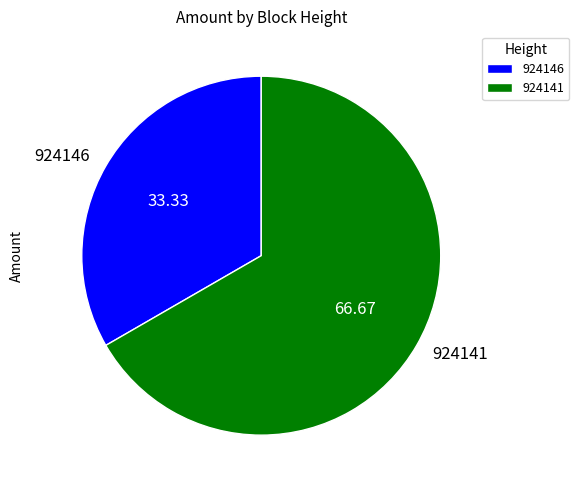

Combined, do 924146 and 924141 account for over 50%?

Yes